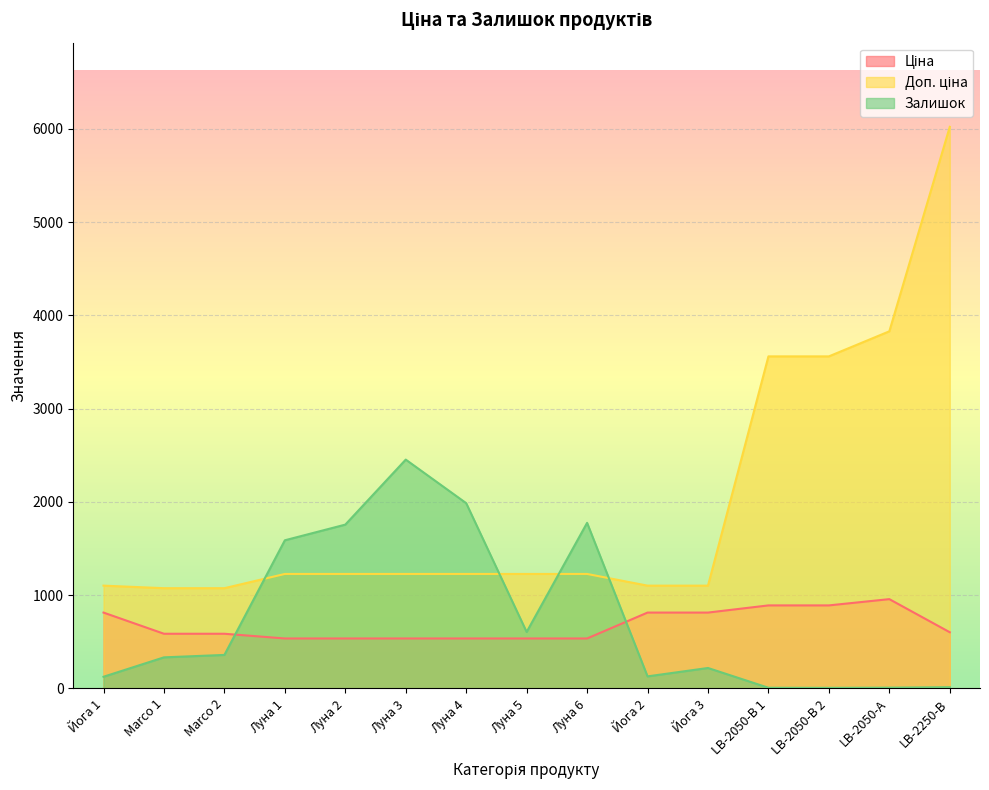

Rank the series at Йога 2 from lowest to highest value.

Залишок, Ціна, Доп. ціна